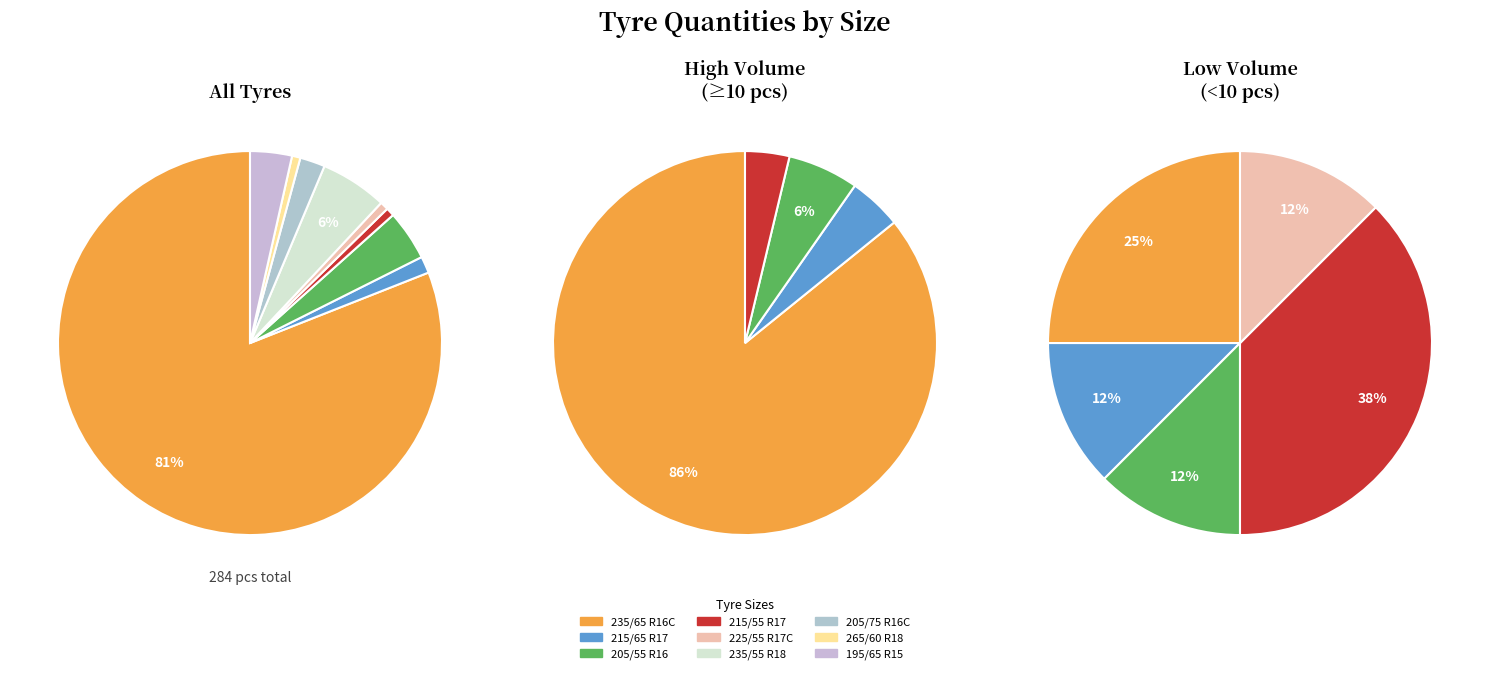

Which has a higher value, 235/55 R18 or 215/65 R17?

235/55 R18